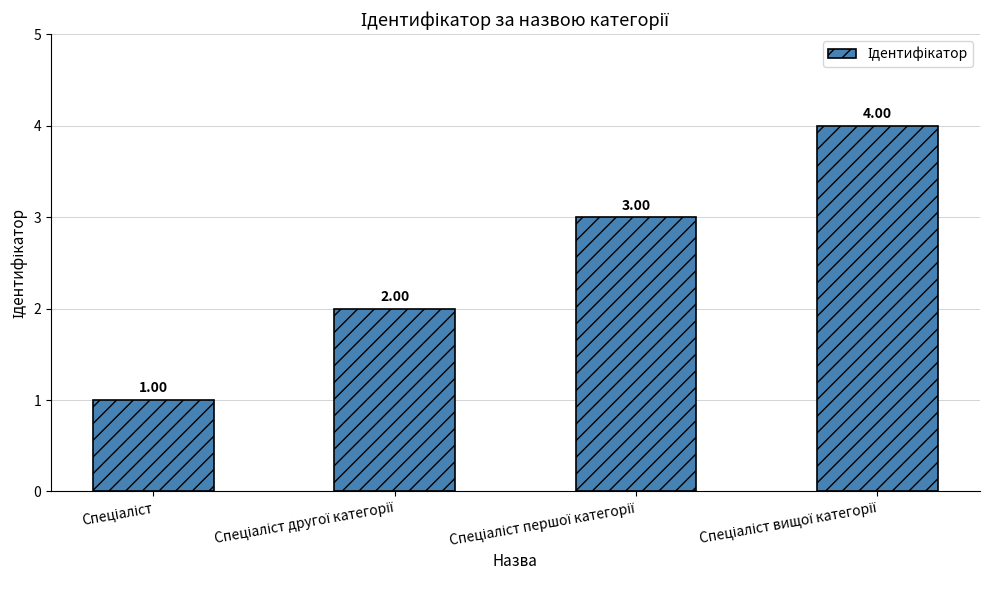

What is the sum of all values?

10